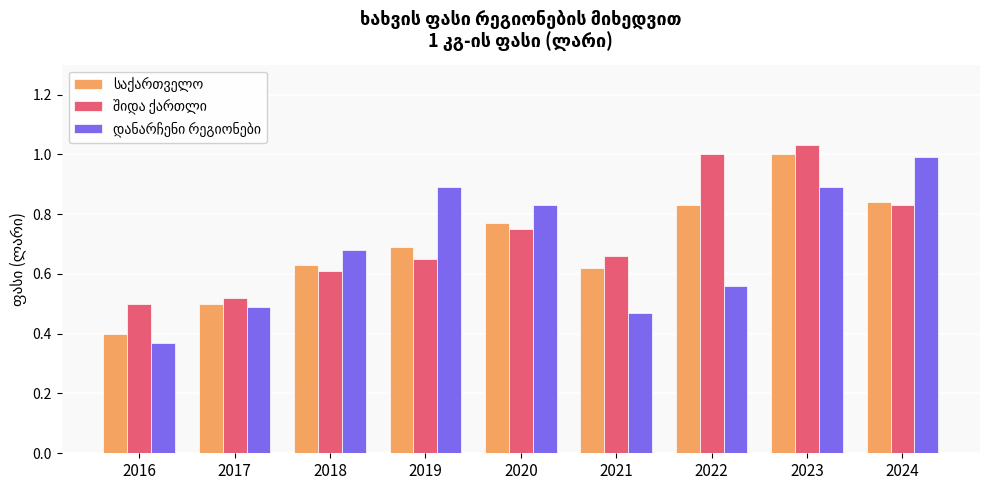

At which category is the sum across all series the highest?

2023